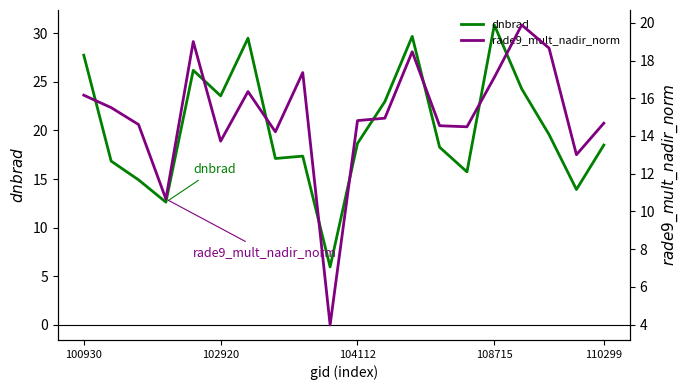

Which series has the widest spread of values?

dnbrad